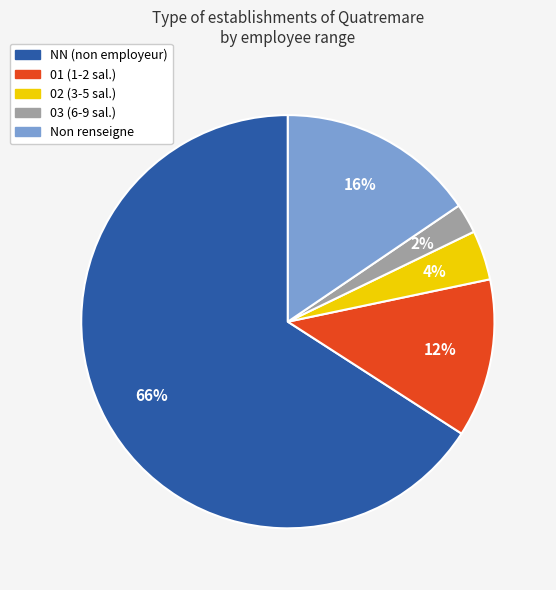

To the nearest percent, what is the difference between the largest and smallest slice percentages?

64%